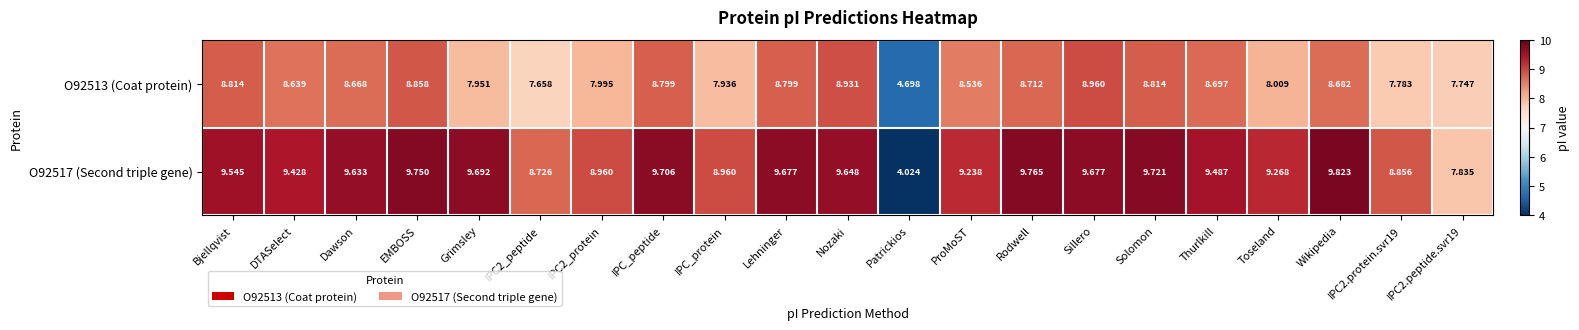

Which category has the highest value in the O92513 (Coat protein) series?

Sillero